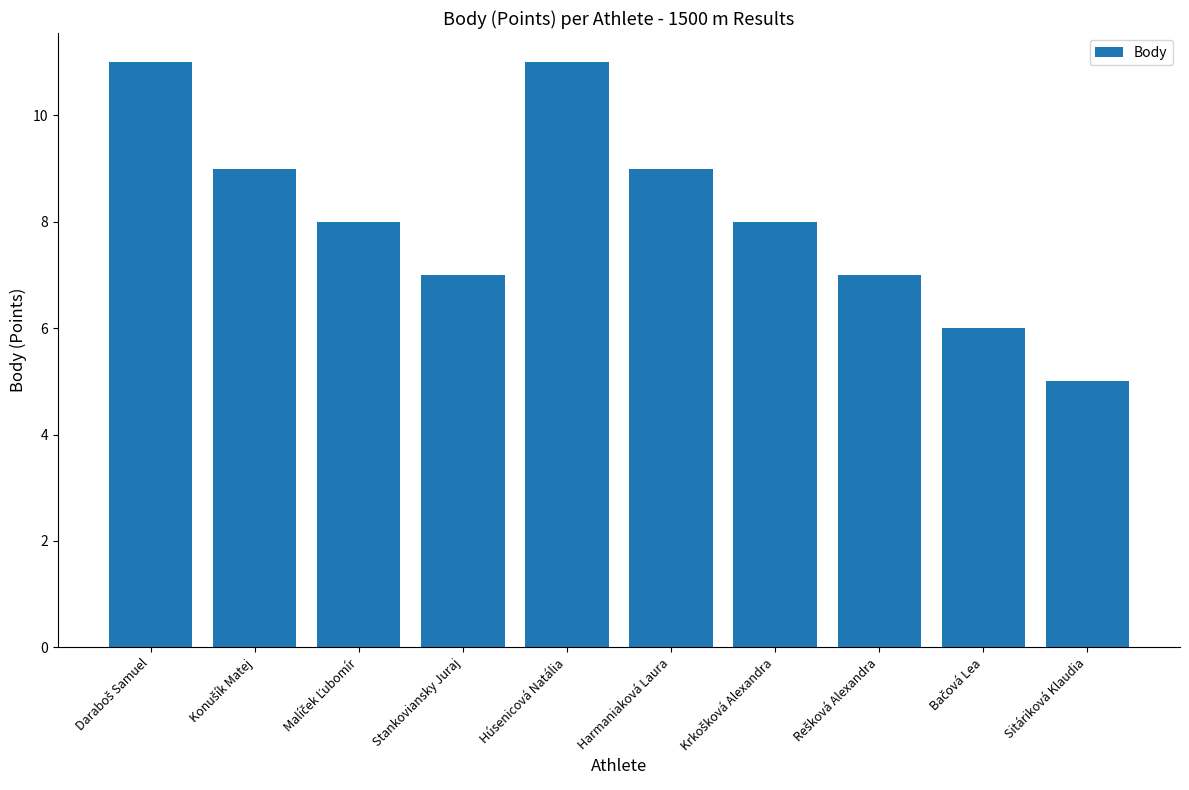

What is the change in value from Harmaniaková Laura to Sitáriková Klaudia?

-4